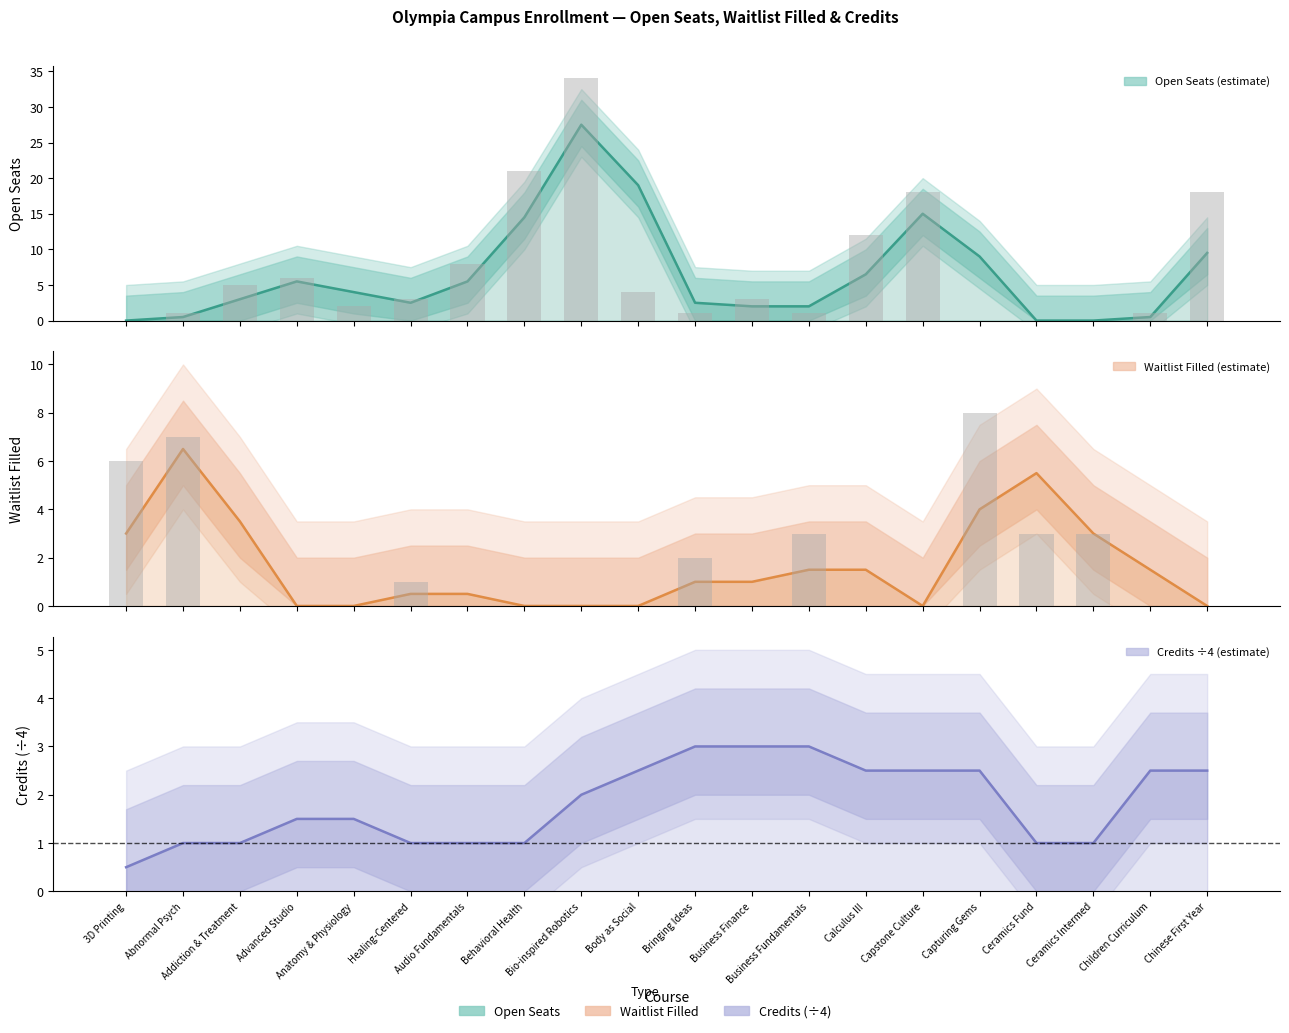

What are all the series names shown in the legend?

Open Seats, Waitlist Filled, Credits (÷4)